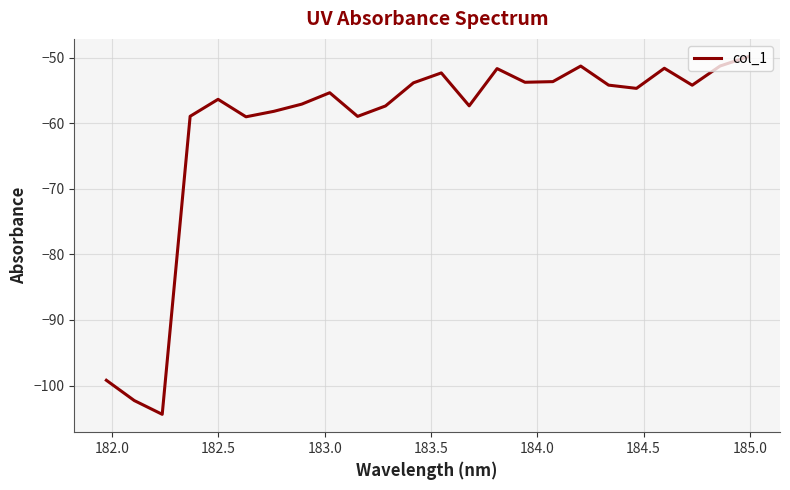

What is the maximum value shown in the chart?

-49.9